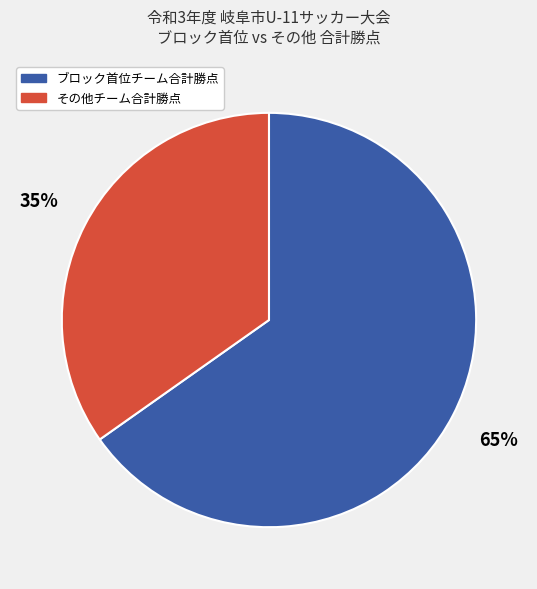

To the nearest percent, what is the average slice percentage?

50%